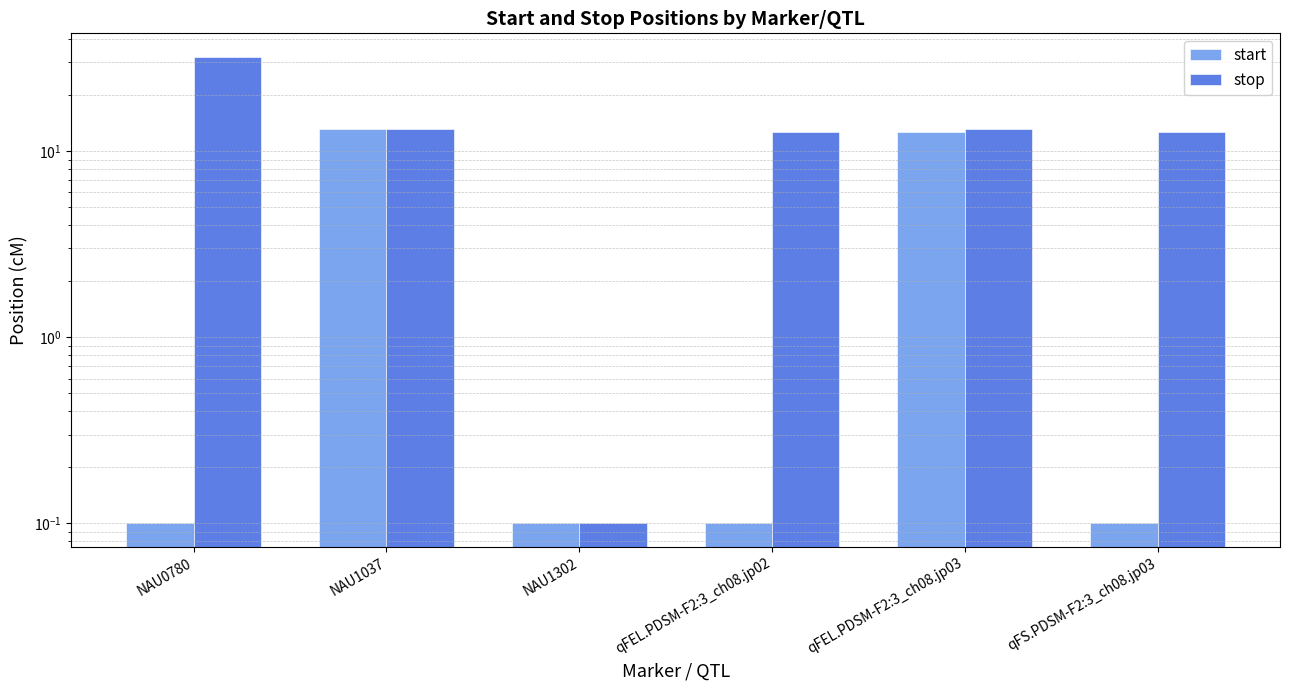

At which label does start reach its minimum?

NAU0780